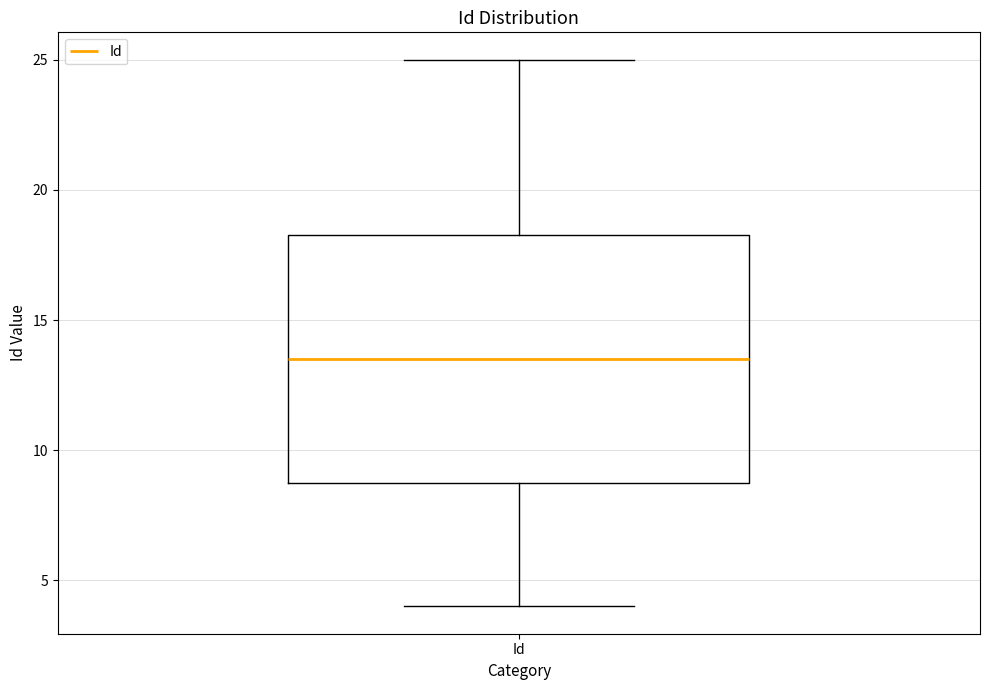

Transcribe this box plot: give where the median line is, the range the box spans, and where the two whiskers end, as read against the y-axis. The values are not printed on the chart, so give them approximately, as read against the axis.

median 13.5, box 9.0 to 18.5, whiskers 4.0 to 25.0